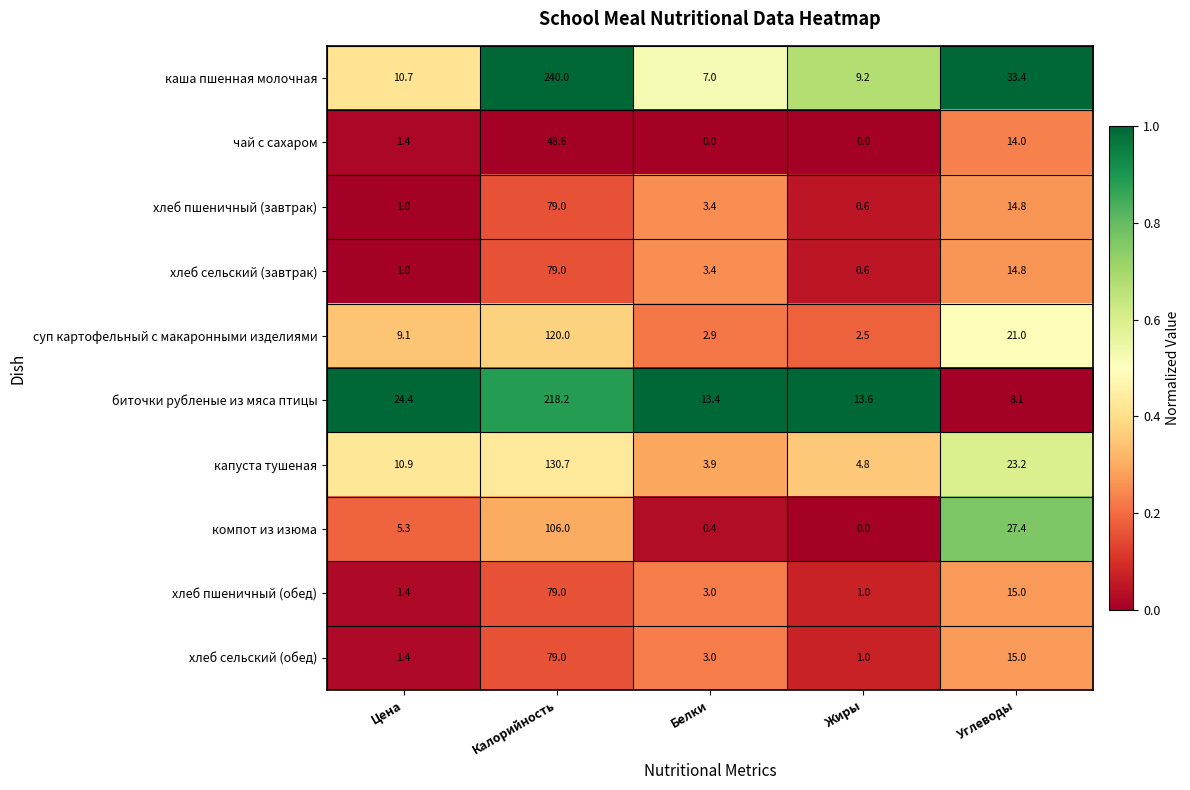

Read the каша пшенная молочная value at Калорийность.

240.0